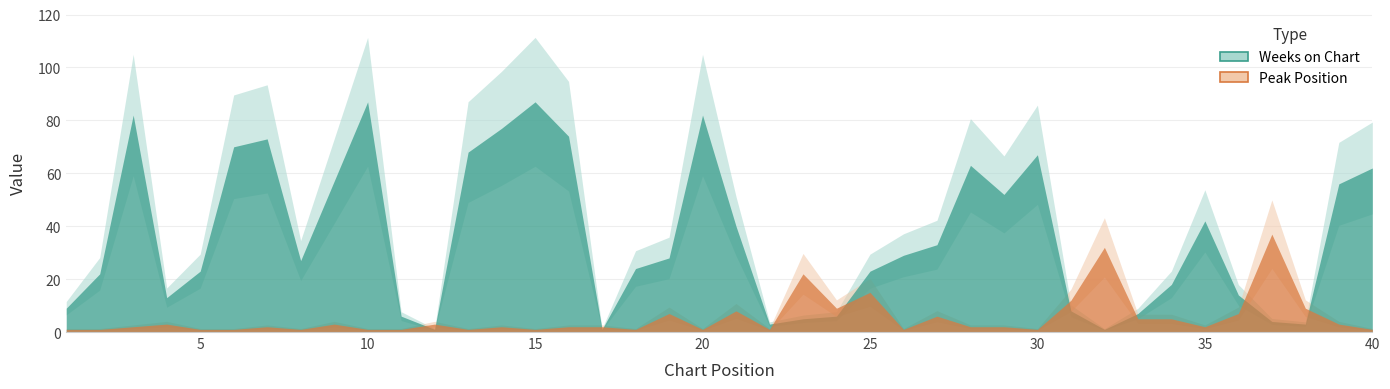

What are all the series names shown in the legend?

Weeks on Chart, Peak Position